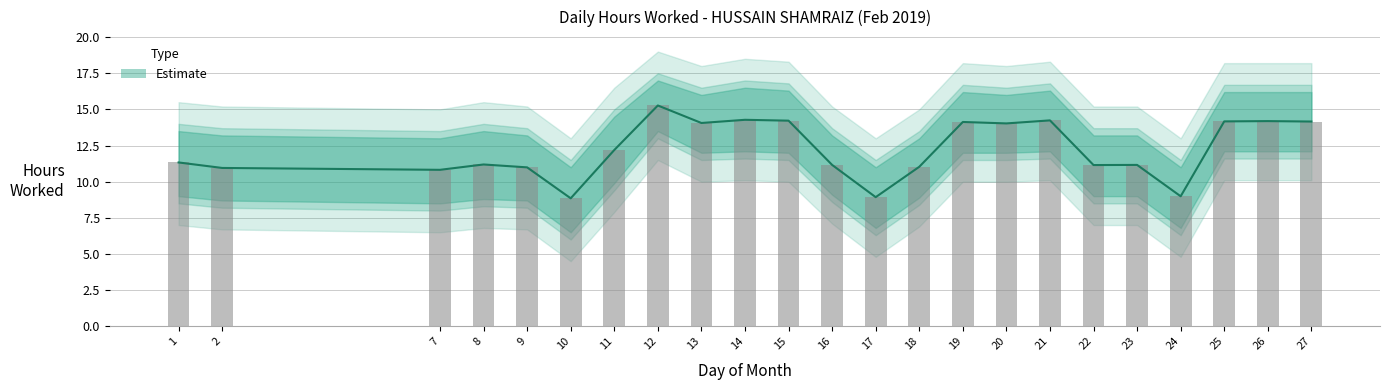

What is the difference between the second highest and minimum values in the Hours Worked series?

5.4